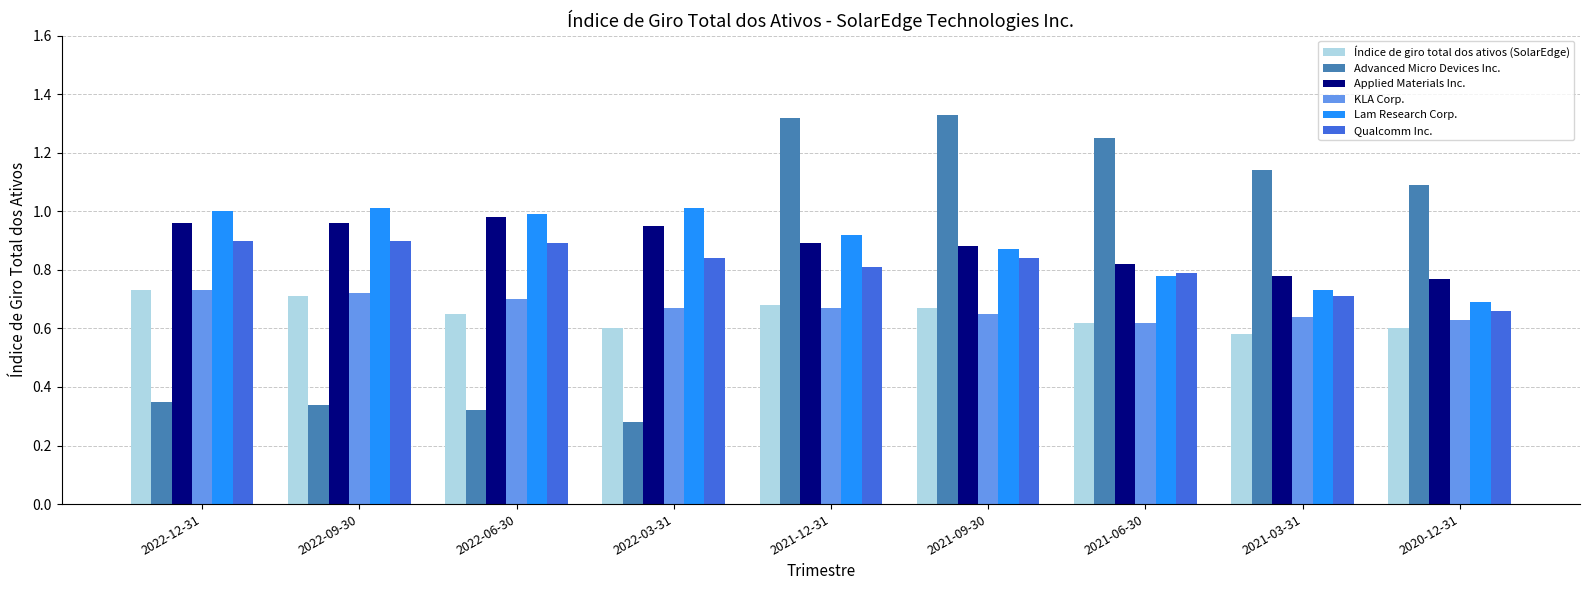

Which series has the largest range (max minus min)?

Advanced Micro Devices Inc.